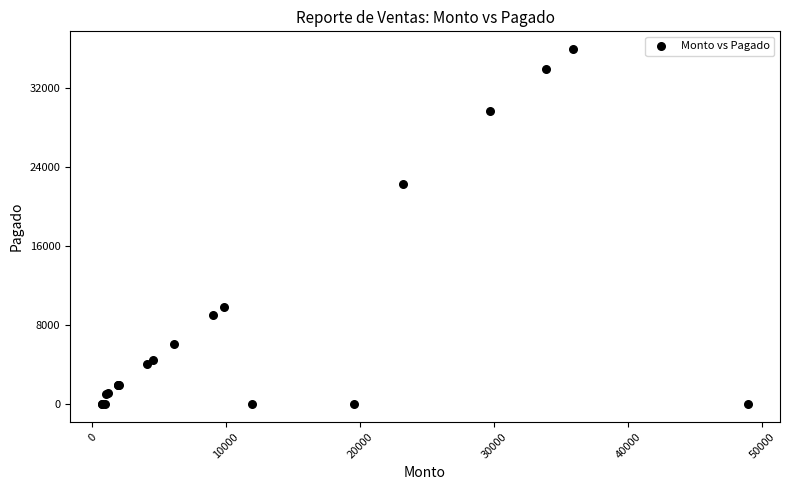

What Y value in the scatter plot is closest to 17955?

22308